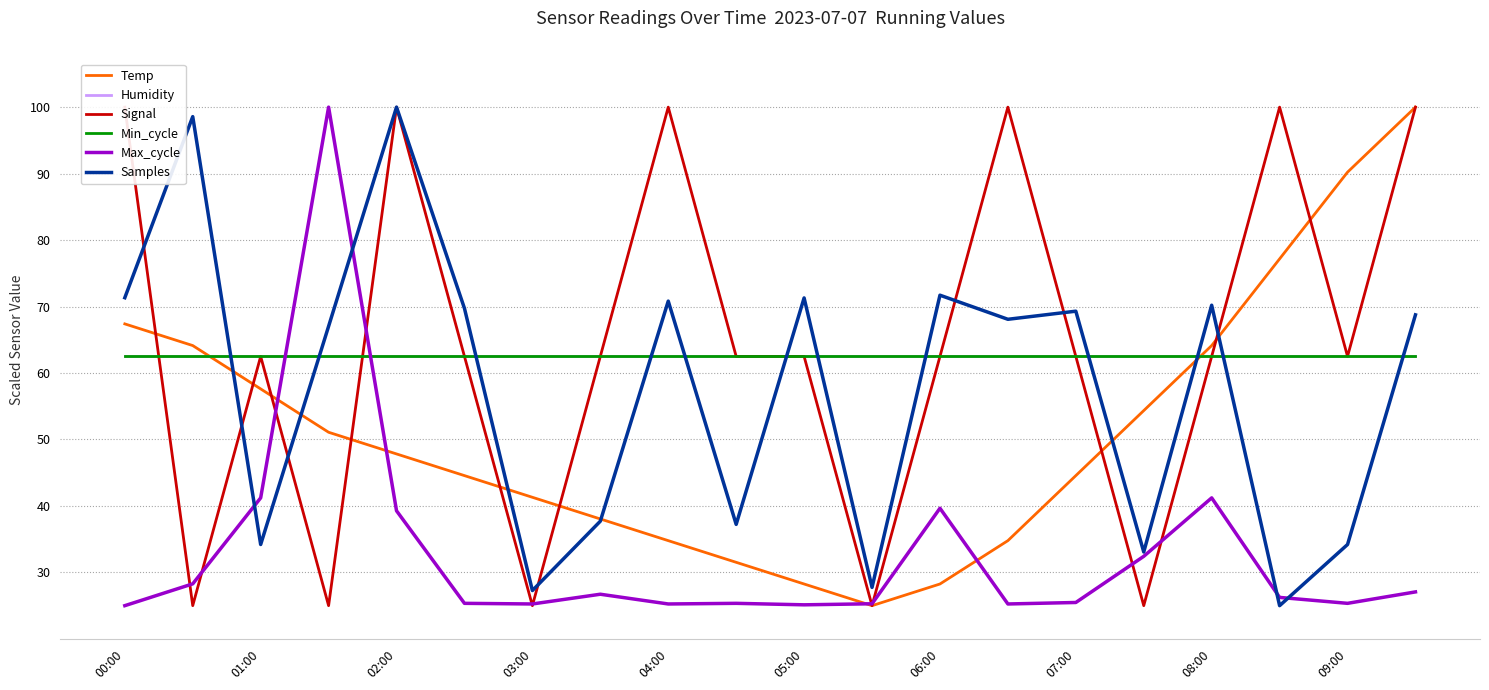

Which category has the highest value across all series?

19